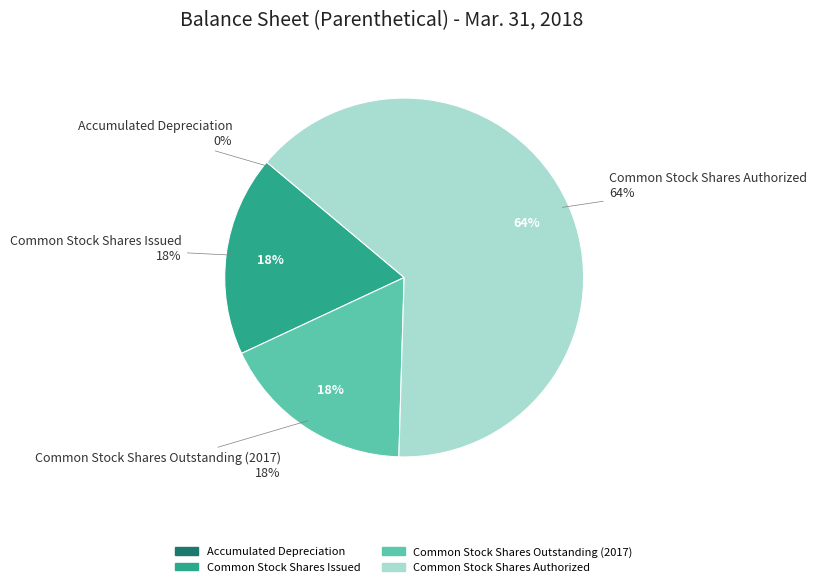

Is there any slice that represents more than half of the pie?

Yes